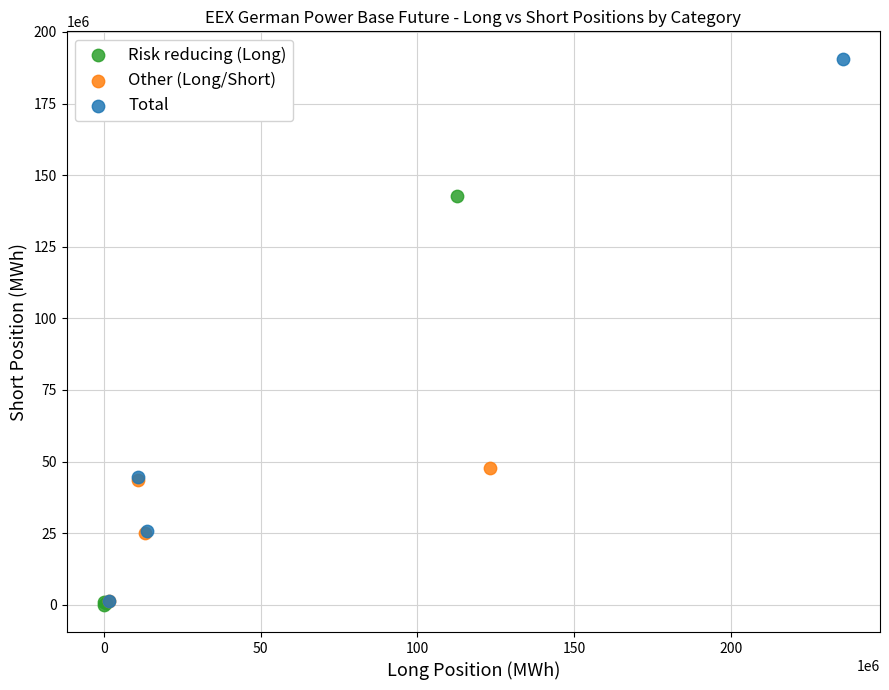

Which series reaches the maximum Y coordinate?

Total